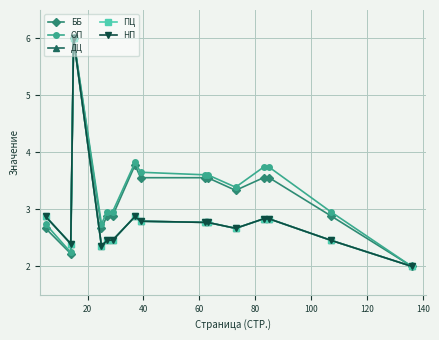

Does the chart have visible grid lines?

Yes